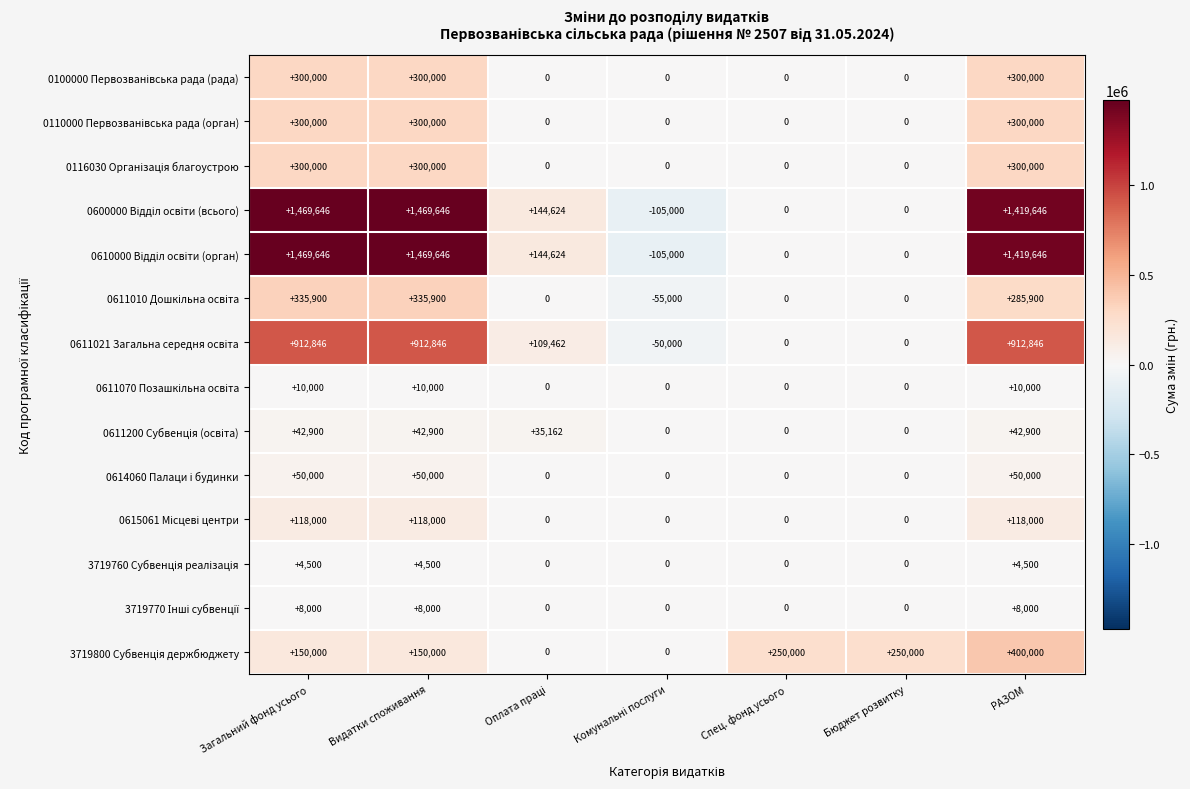

What is the spread (max minus min) of values at Загальний фонд усього?

1465146